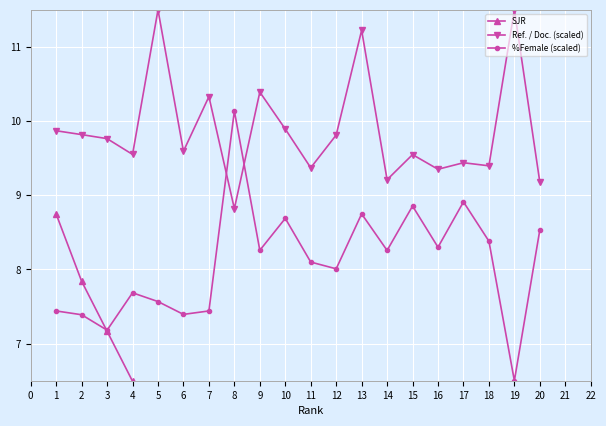

True or false: Ref. / Doc. (scaled) and SJR intersect in this chart.

False